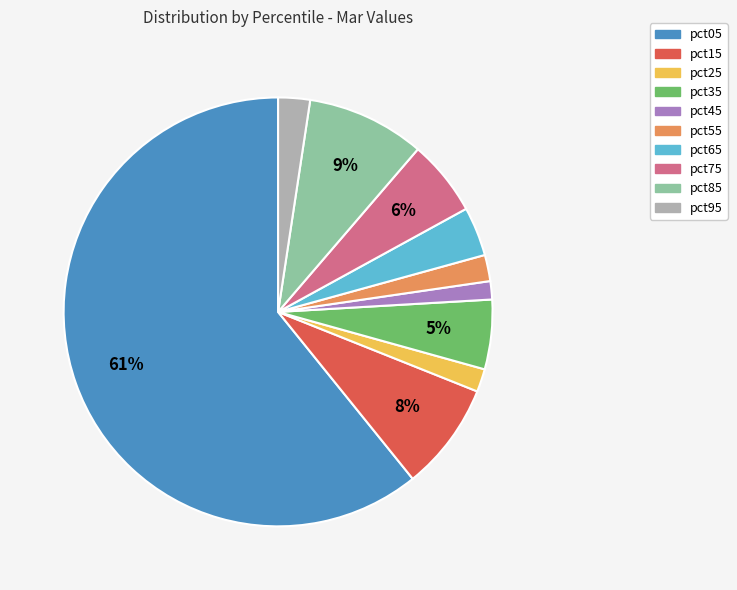

To the nearest percent, what is the average slice percentage?

10%